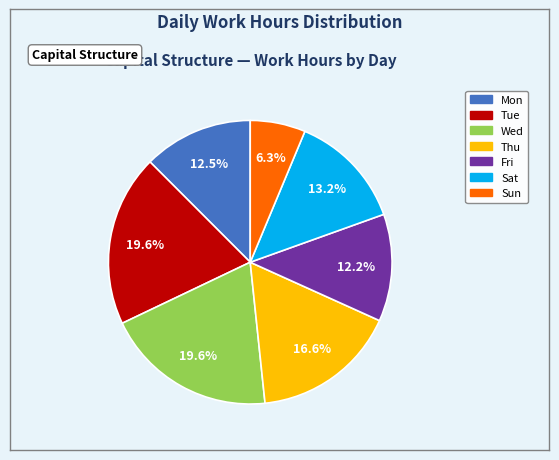

Is there any slice that represents more than half of the pie?

No